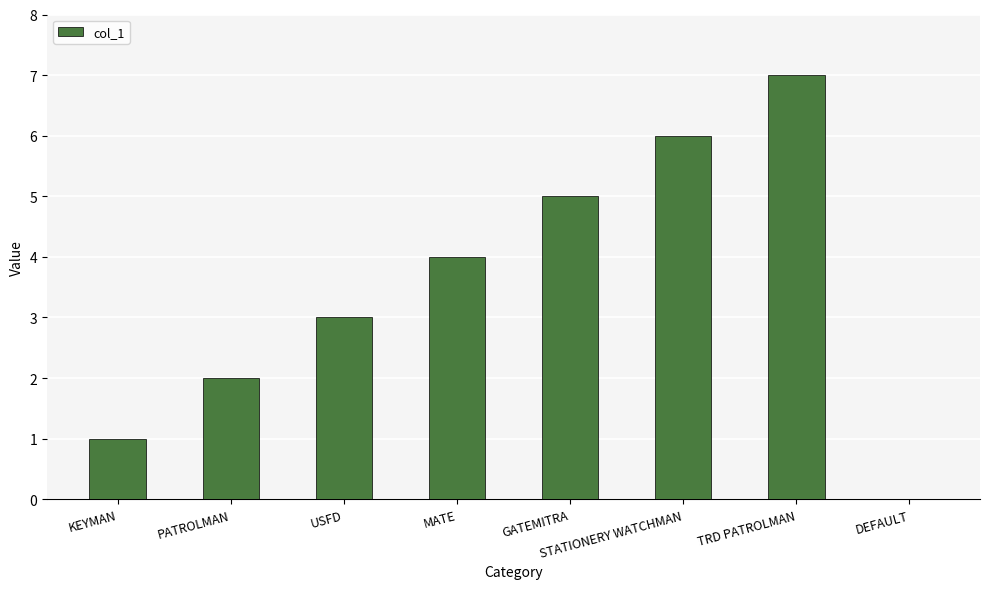

The value at STATIONERY WATCHMAN is 6. True or false?

True